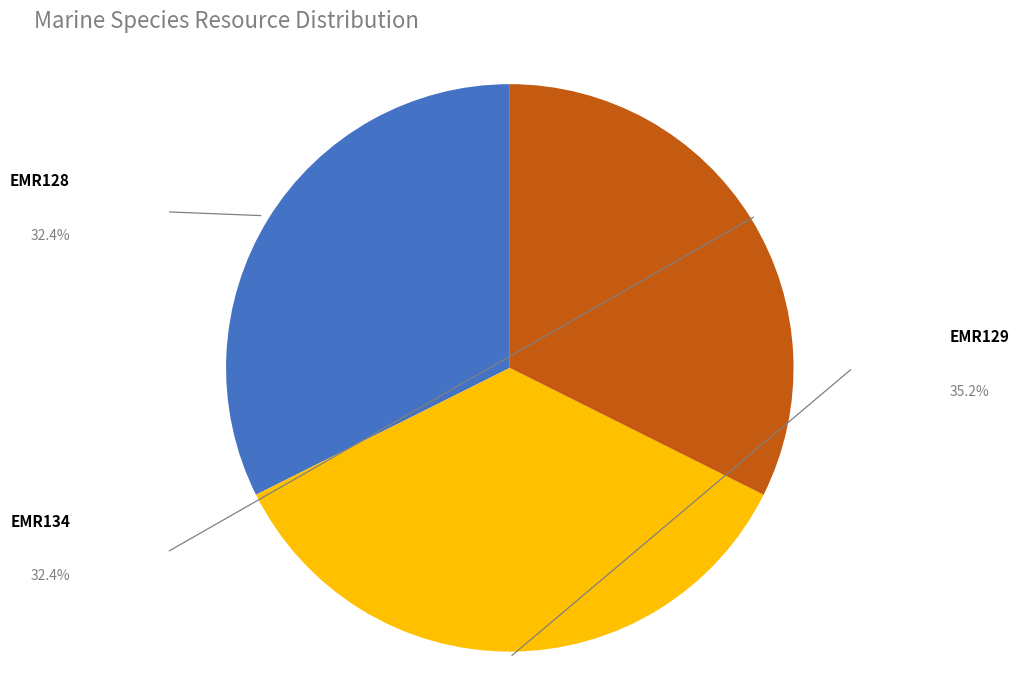

Does any single category account for the majority?

No